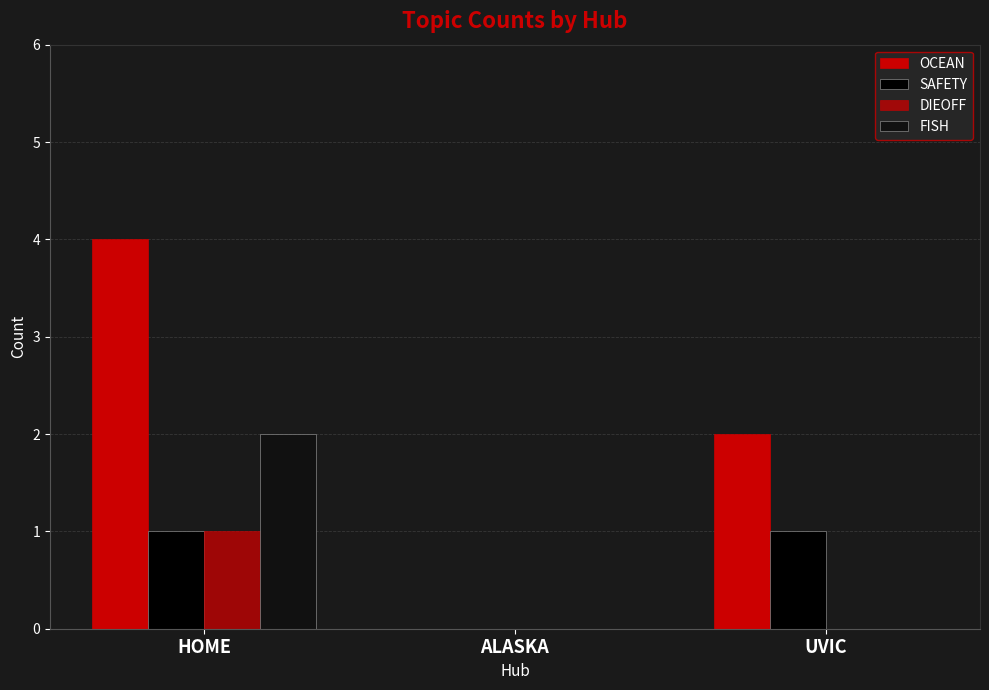

True or false: FISH has a value of 0 at UVIC.

True